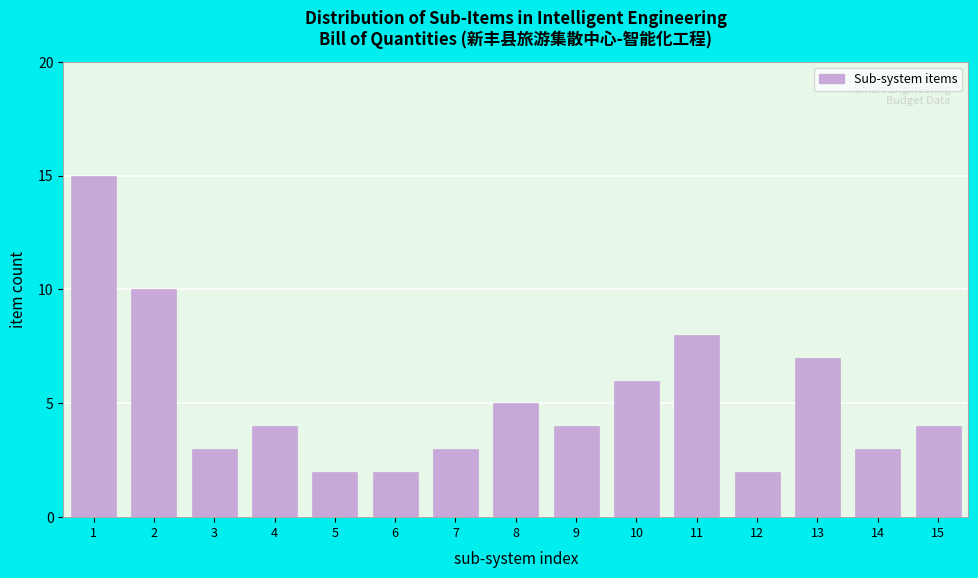

Reading left to right, extract all data points from this chart.

15	10	3	4	2	2	3	5	4	6	8	2	7	3	4